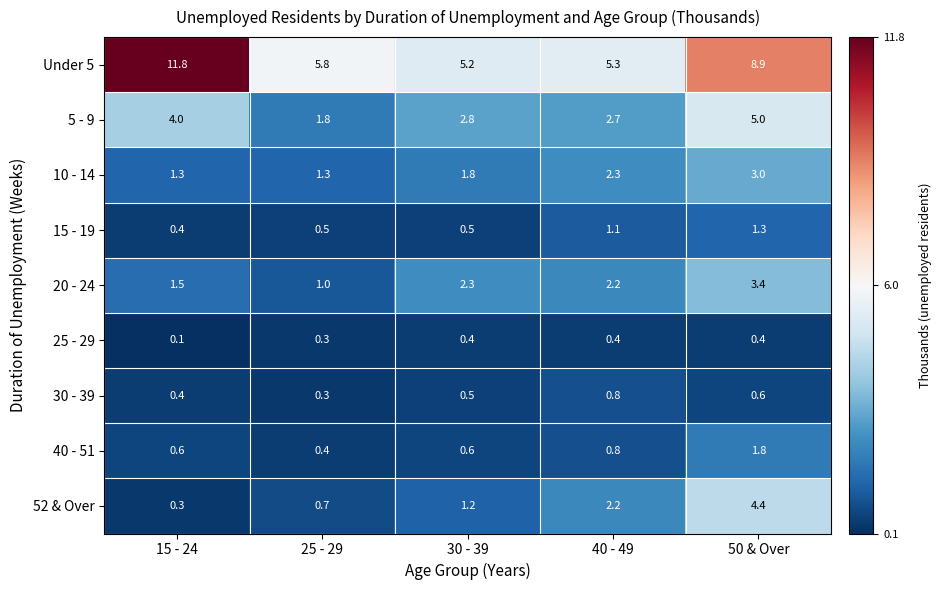

Is it true that 15 - 19 equals 0.9 at 50 & Over?

False